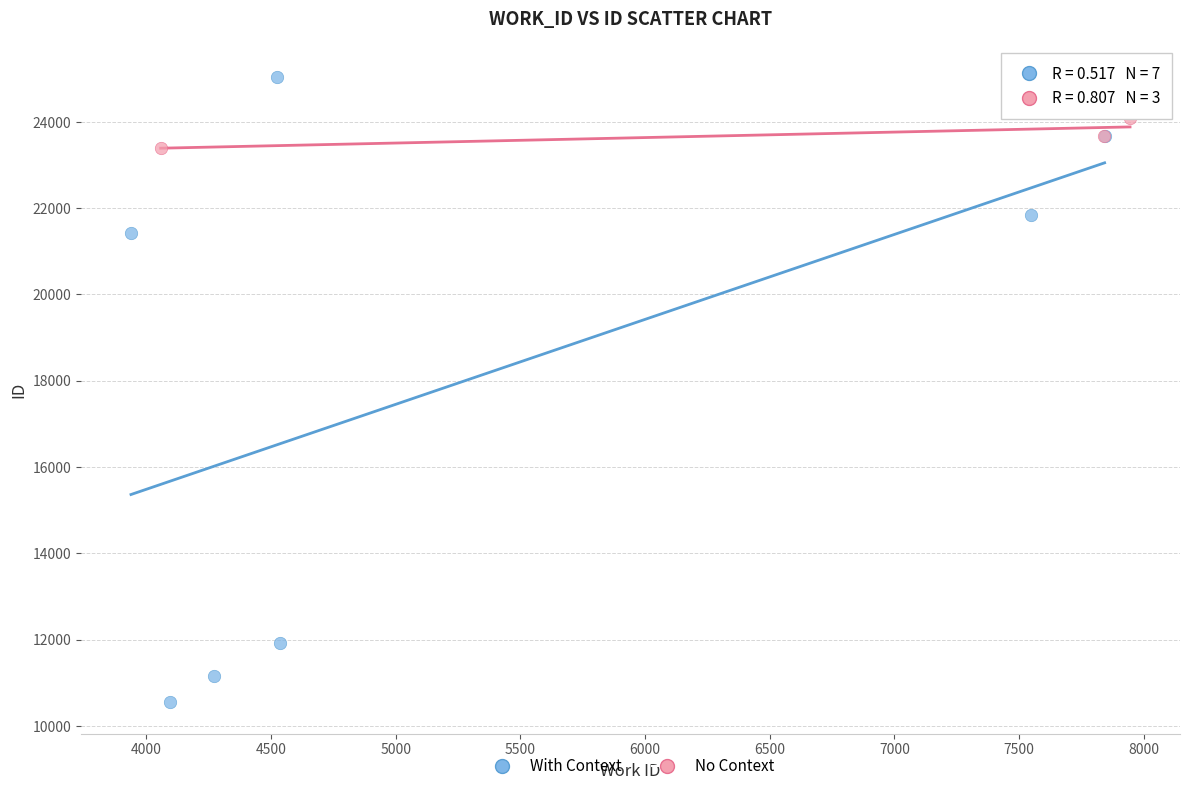

Which series contains the lowest Y value?

With Context